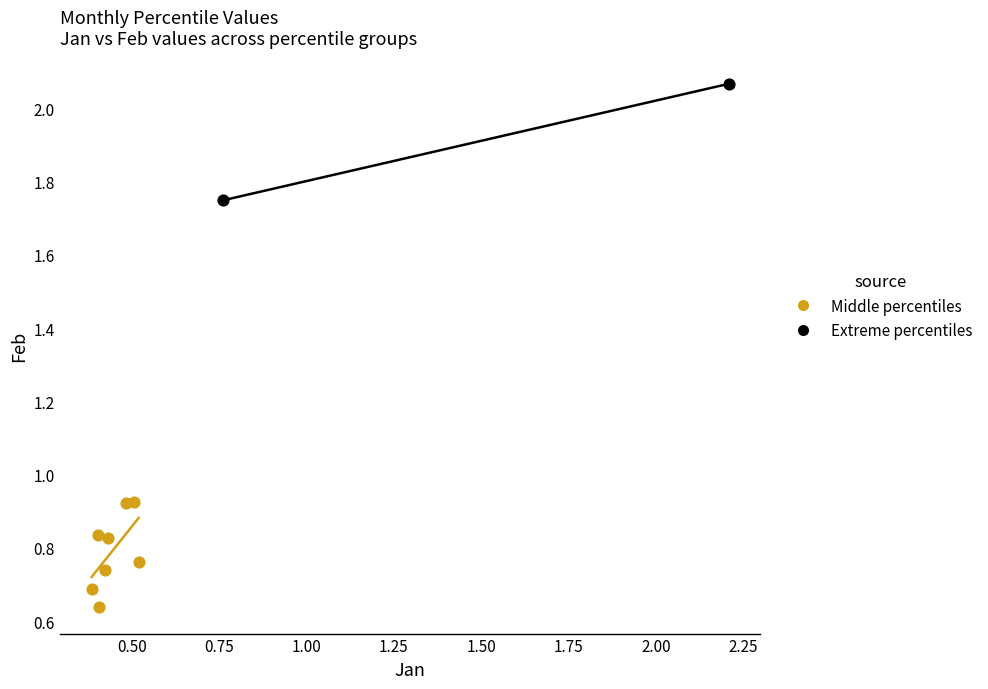

What are all the series names shown in the legend?

Middle percentiles, Extreme percentiles